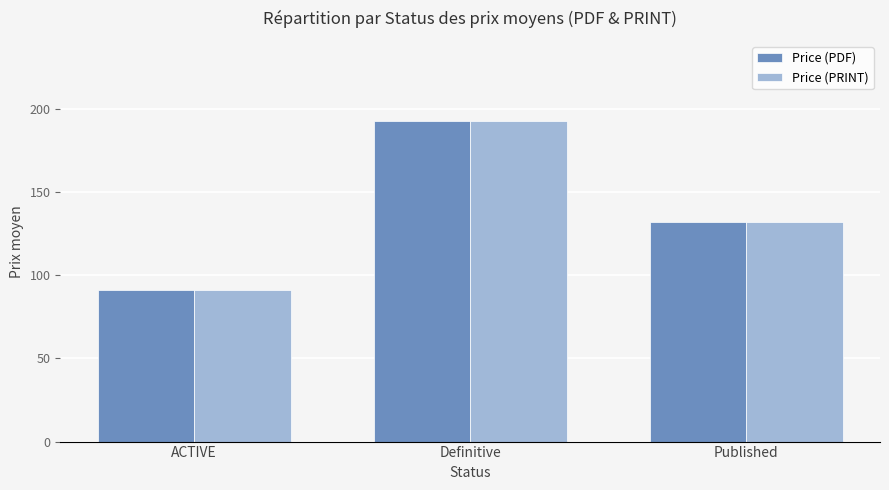

At which label does Price (PDF) first exceed 132?

Definitive